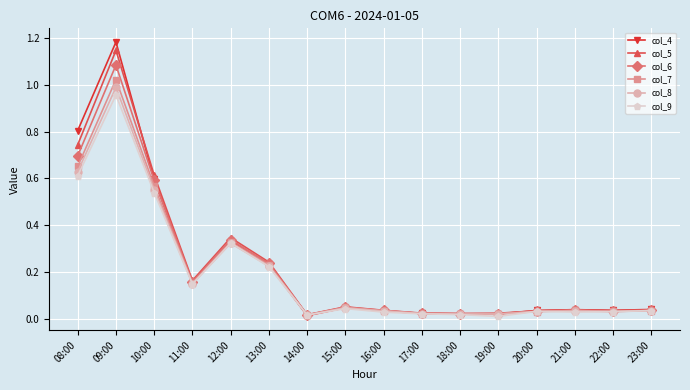

True or false: col_5 has a value of 1.3 at 08:00.

False